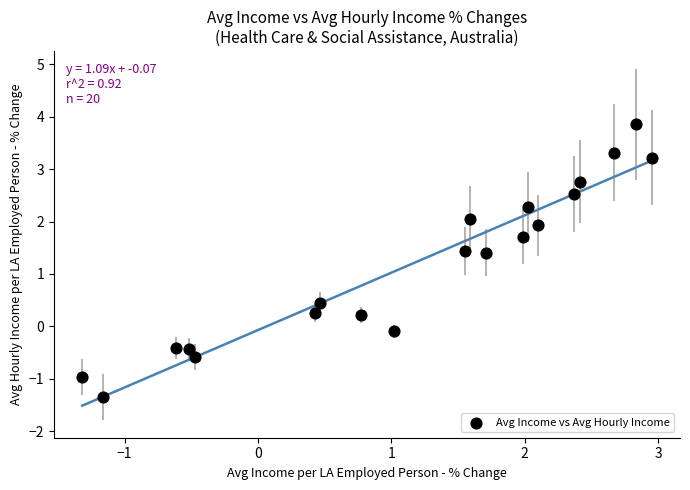

What is the range of Y values (max minus min)?

5.2